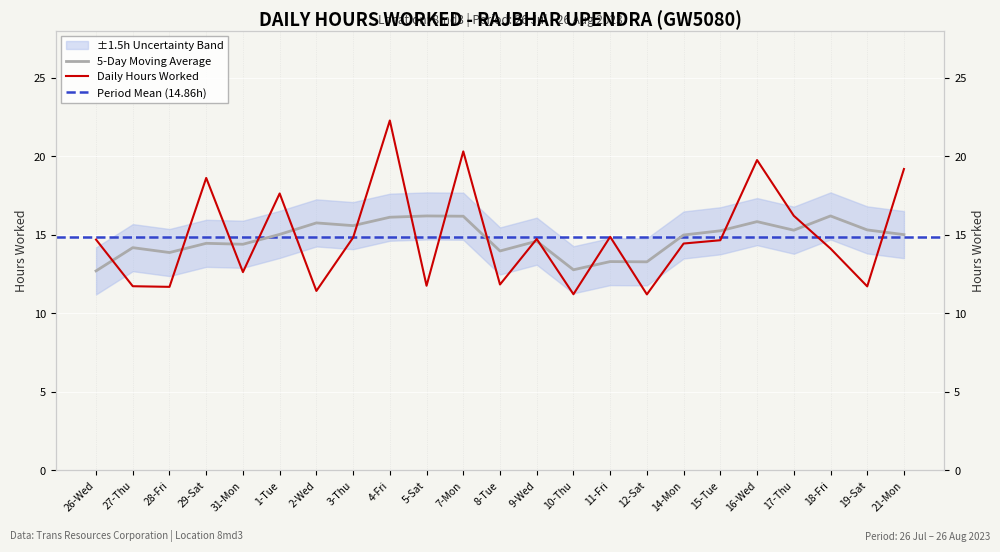

Reading left to right, list all the values displayed in this chart.

14.7	11.7	11.7	18.6	12.6	17.6	11.4	14.8	22.3	11.8	20.3	11.8	14.7	11.2	14.9	11.2	14.4	14.7	19.8	16.2	14.1	11.7	19.2